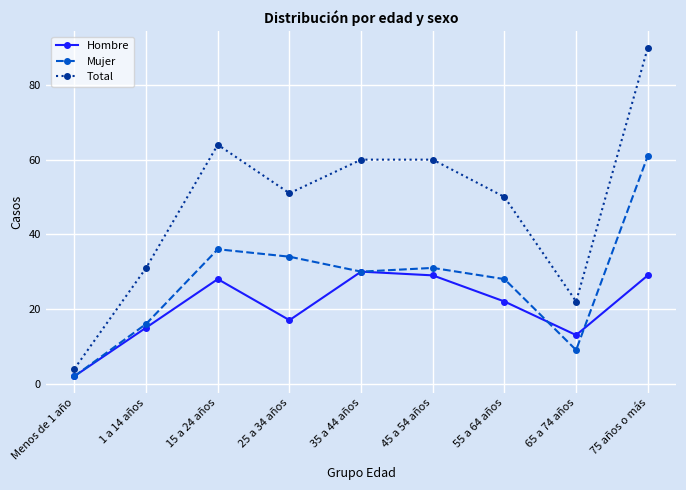

Is the value of Hombre at 55 a 64 años greater than the value of Total at 35 a 44 años?

No